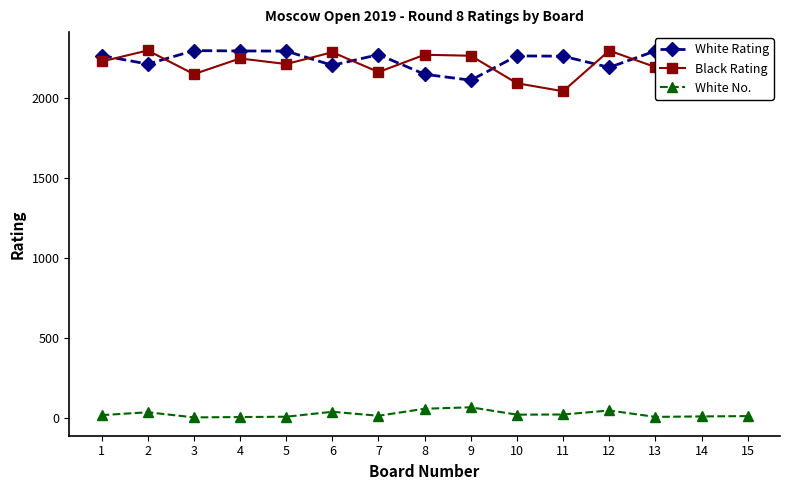

True or false: White Rating has more than 2 interior local peaks.

True